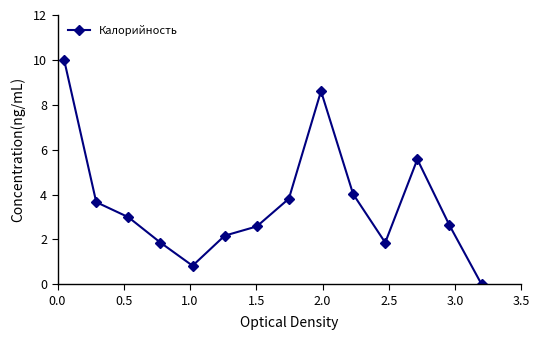

What is the greatest value displayed?

10.0